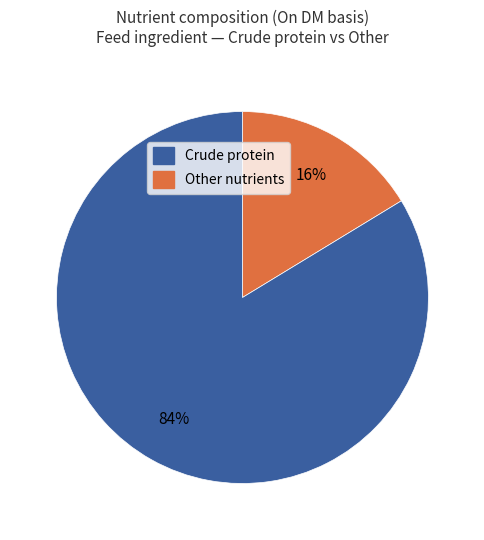

To the nearest percent, what is the average slice percentage?

50%